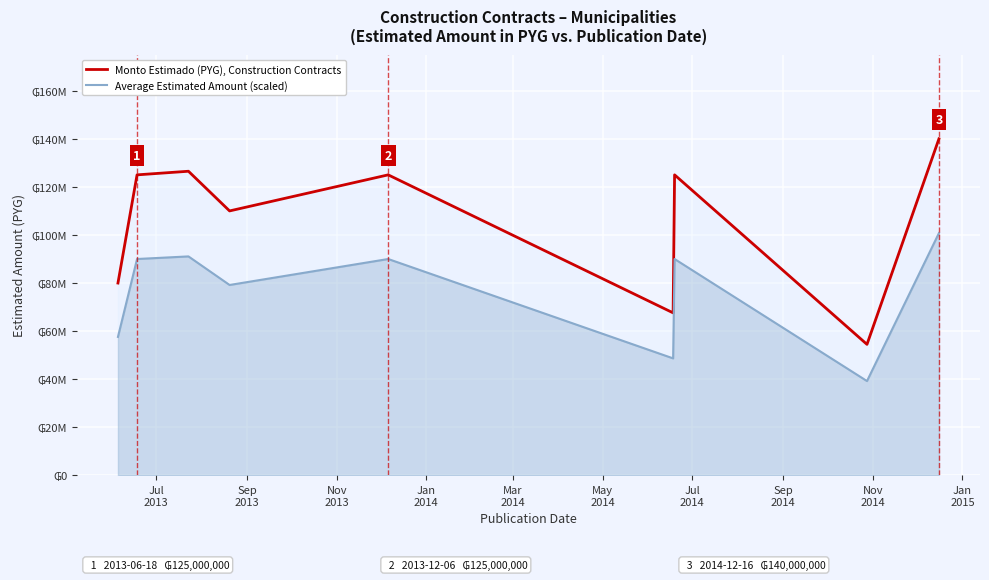

How many distinct data groups are displayed?

2